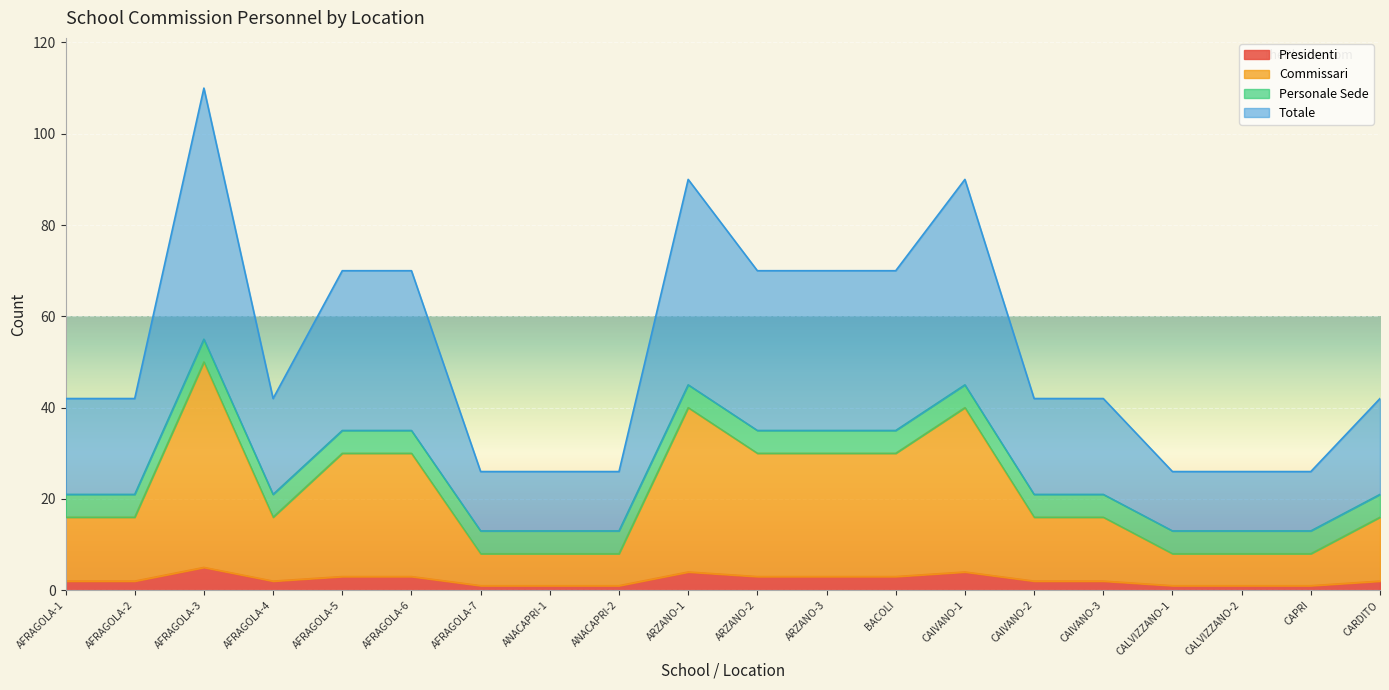

Which label corresponds to the smallest value in the chart?

AFRAGOLA-7